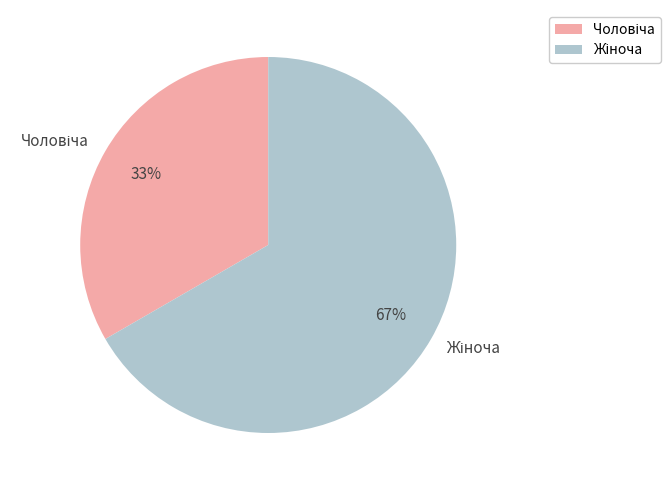

To the nearest percent, what is the average slice percentage?

50%